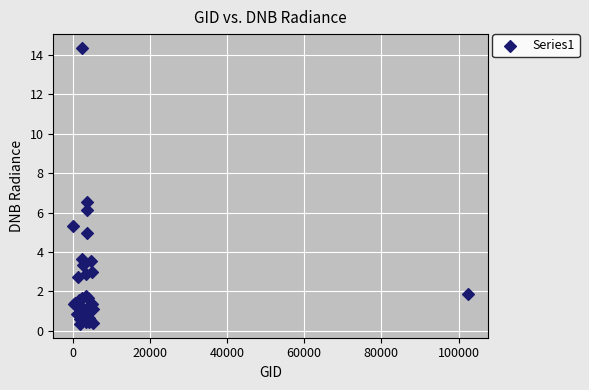

What Y value in the scatter plot is closest to 7?

6.5